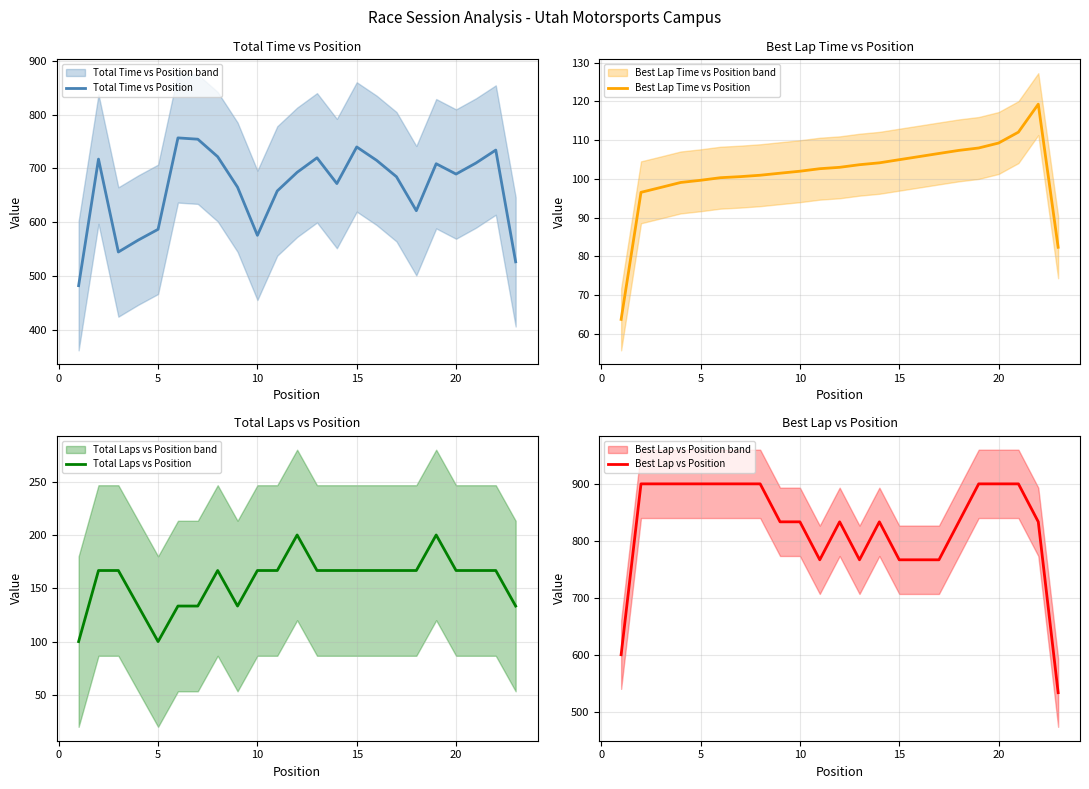

Is it true that Best Lap Time vs Position equals 155.5 at 20?

False